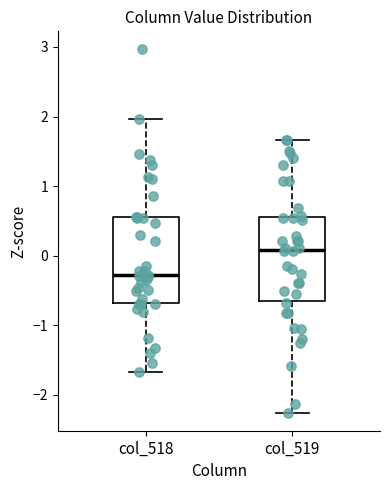

Reading left to right, read every box against the y-axis: the position of its median line, the range the box covers, and the ends of its whiskers. The values are not printed on the chart, so give them approximately, as read against the axis.

col_518: median -0.3, box -0.7 to 0.6, whiskers -1.7 to 2.0
col_519: median 0.1, box -0.6 to 0.6, whiskers -2.3 to 1.7